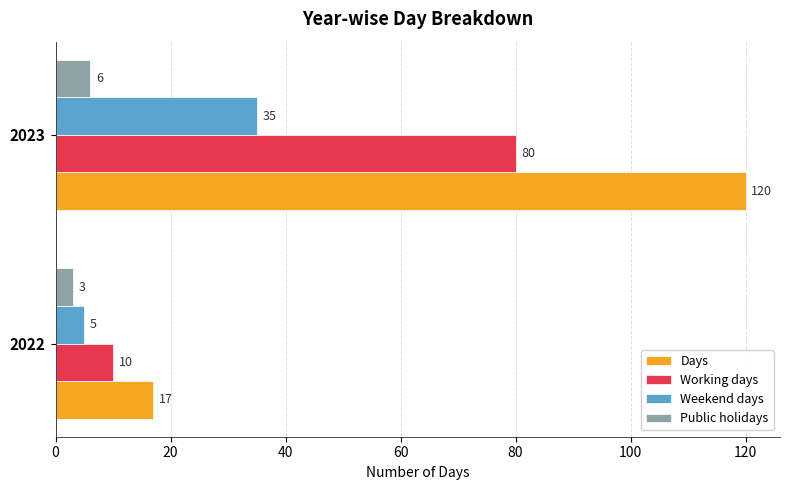

The Weekend days series shows 5 at 2022. True or false?

True